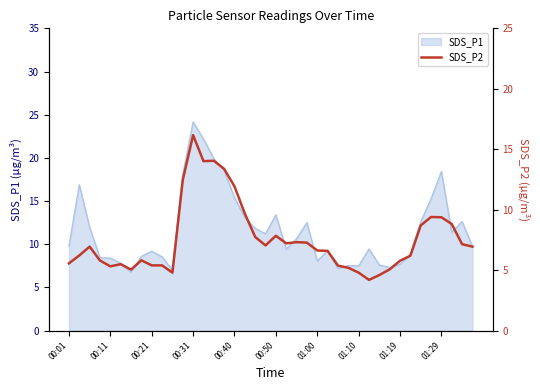

What is the ratio of the value at 26 to the value at 18?

0.7